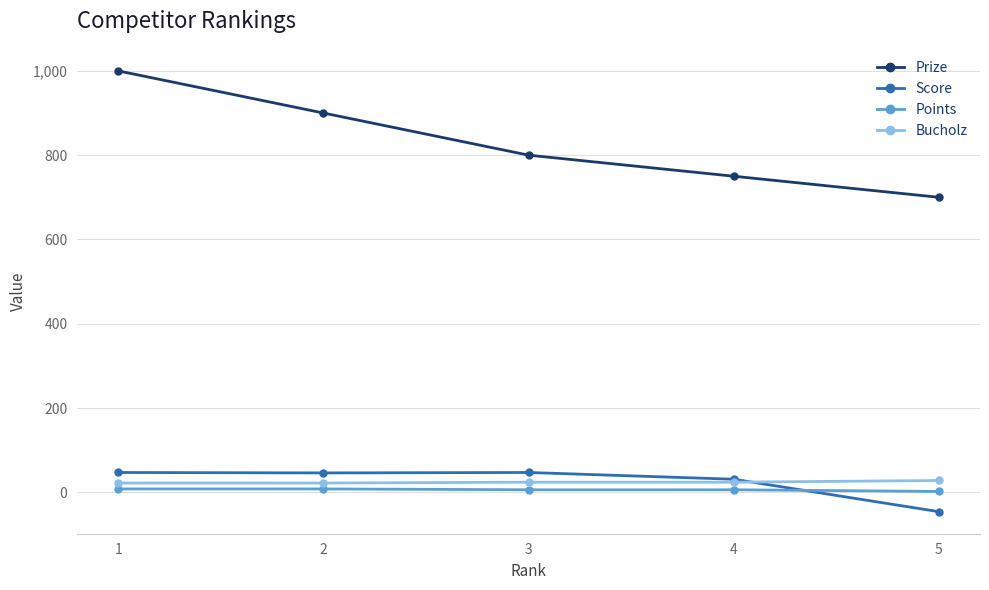

Rank the series at 3 from highest to lowest value.

Prize, Score, Bucholz, Points